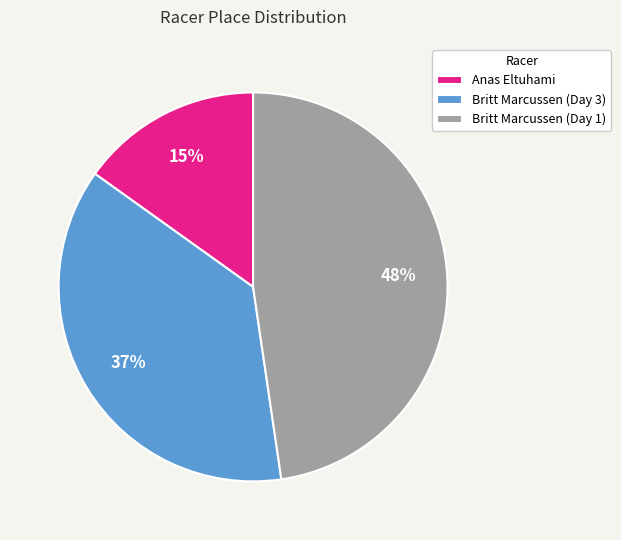

To the nearest percent, what portion does Britt Marcussen (Day 1) represent?

48%